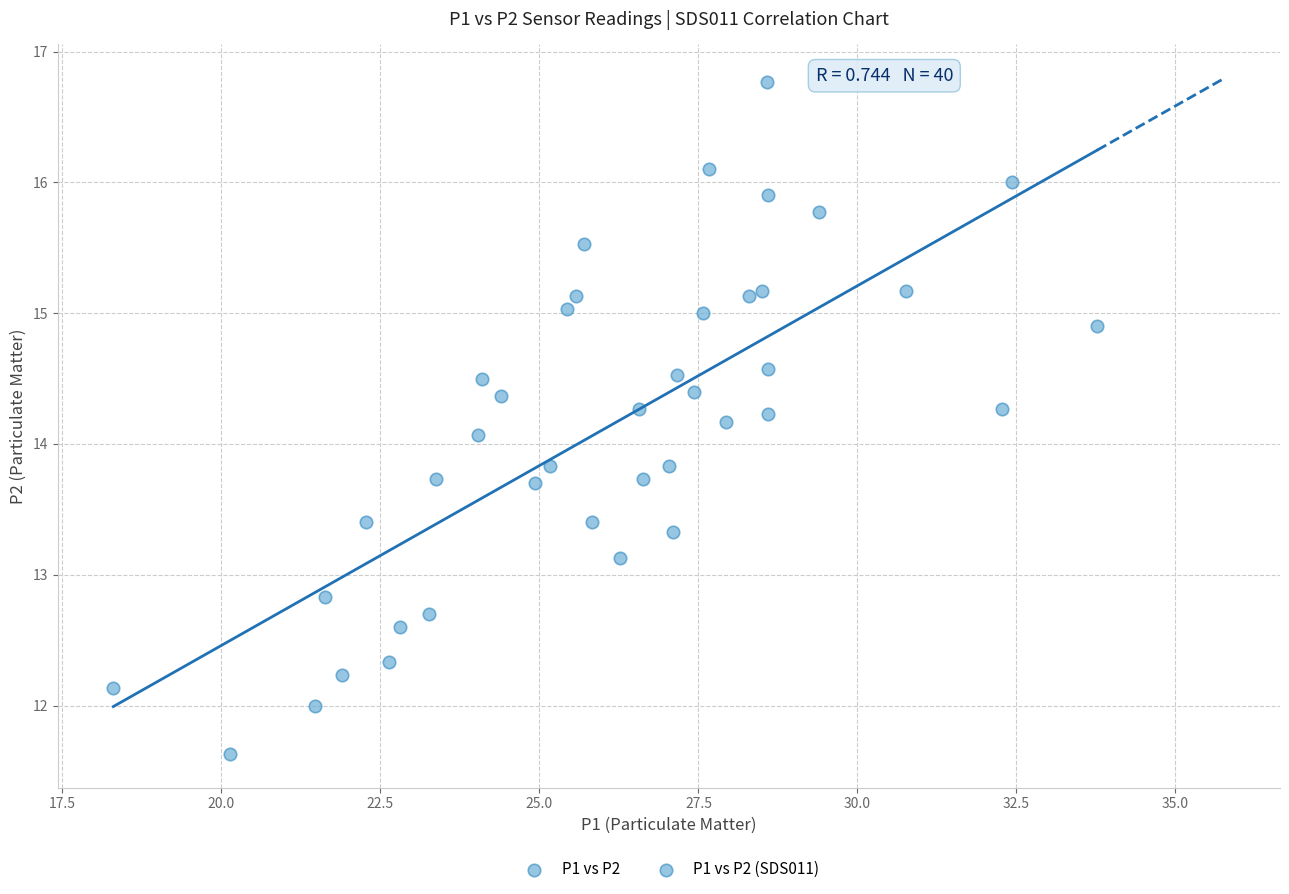

What Y value in the scatter plot is closest to 14?

14.1